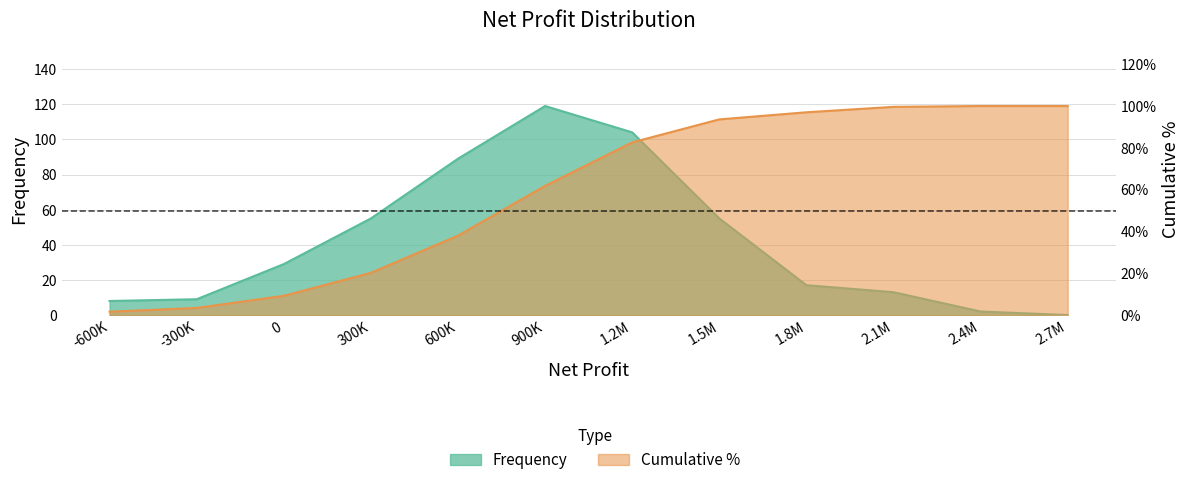

How many intersections are there between Frequency and Cumulative %?

1